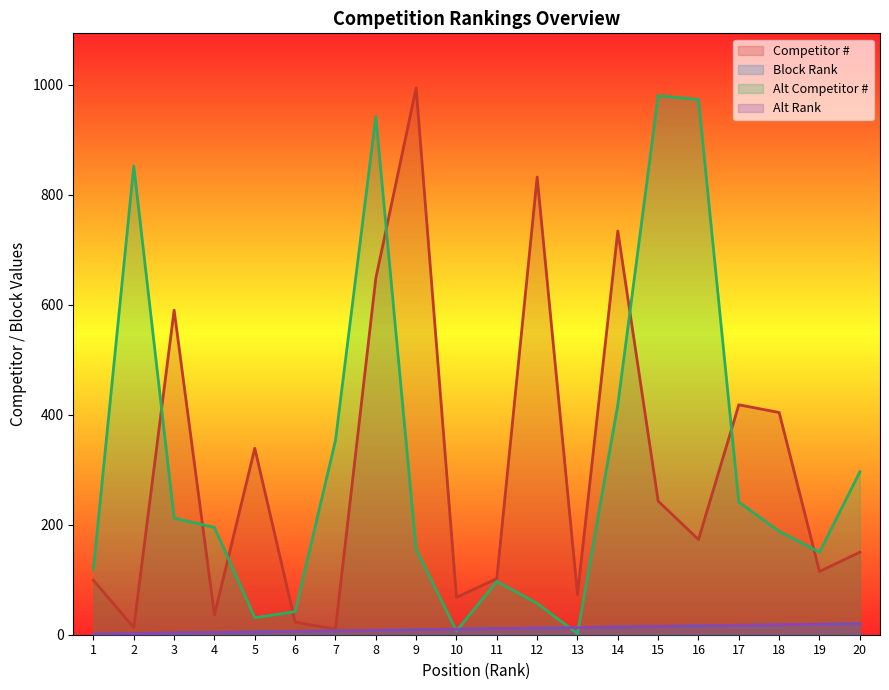

How many data points in Block Best Time rank (col_9) are less than 11?

10